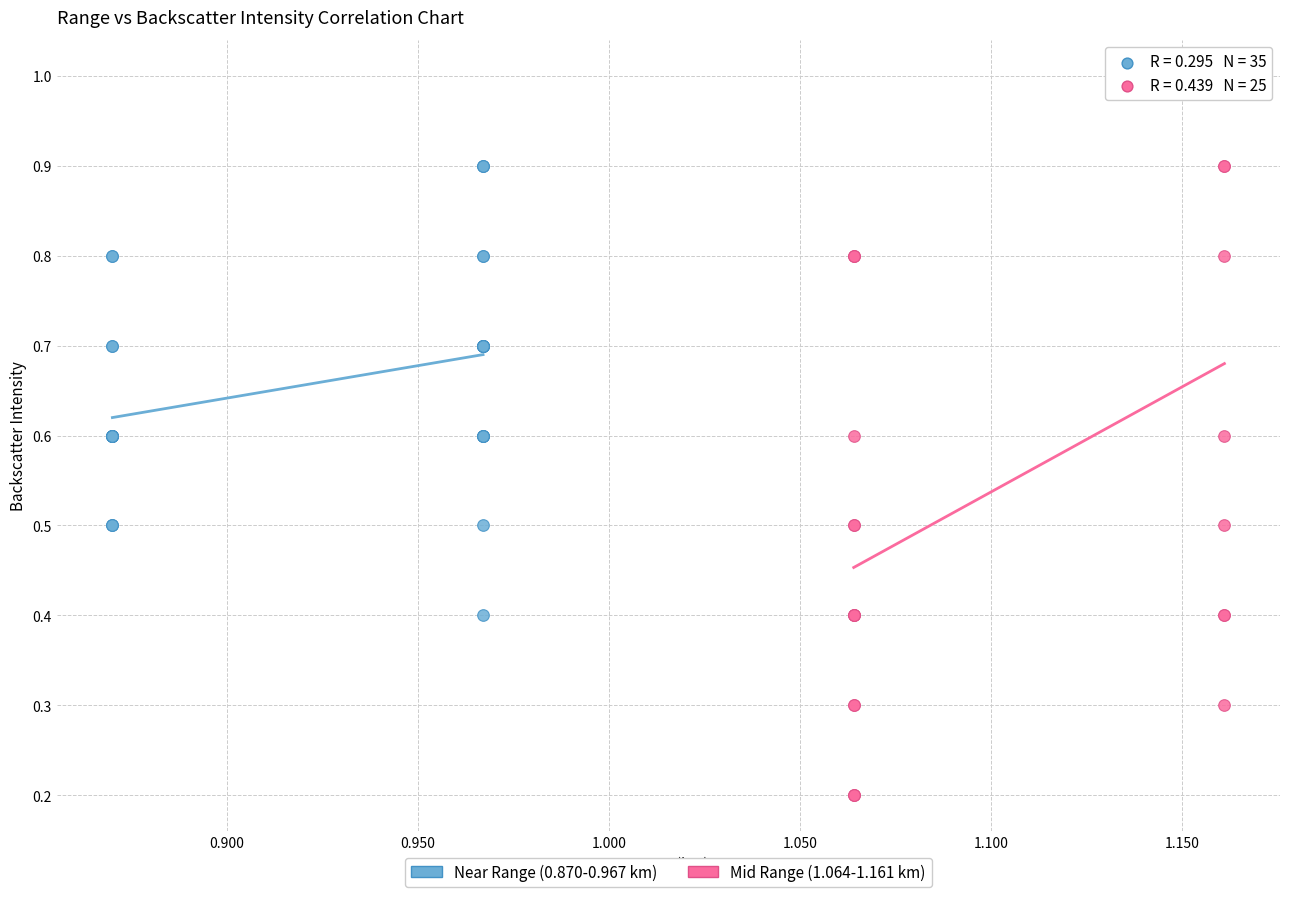

Which series contains the highest Y value?

Mid Range (1.064-1.161 km)